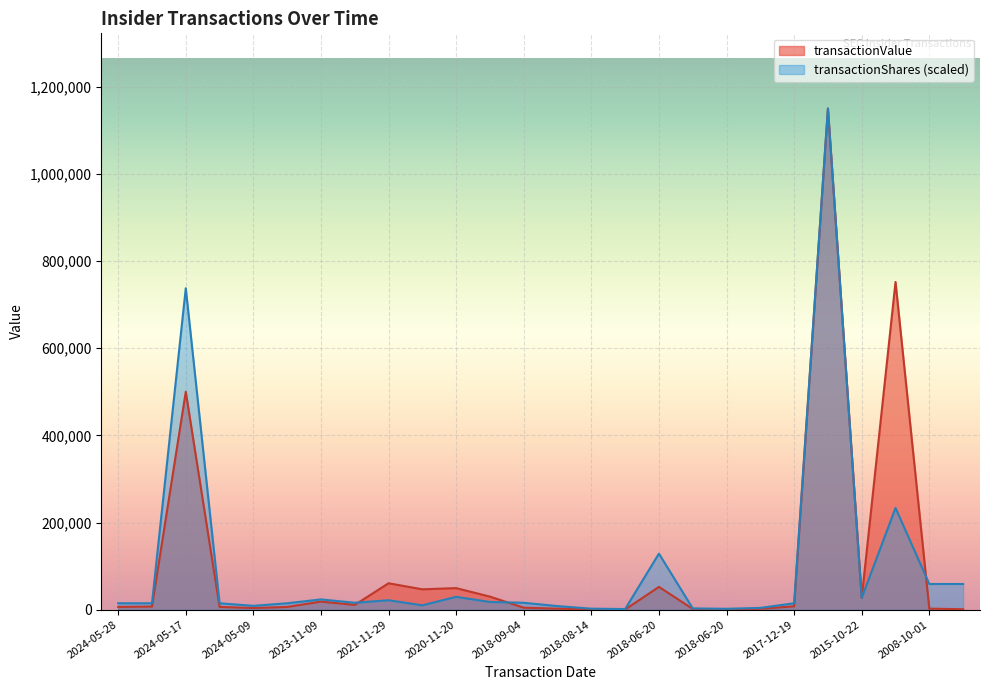

How many interior local peaks does the transactionValue series have?

7